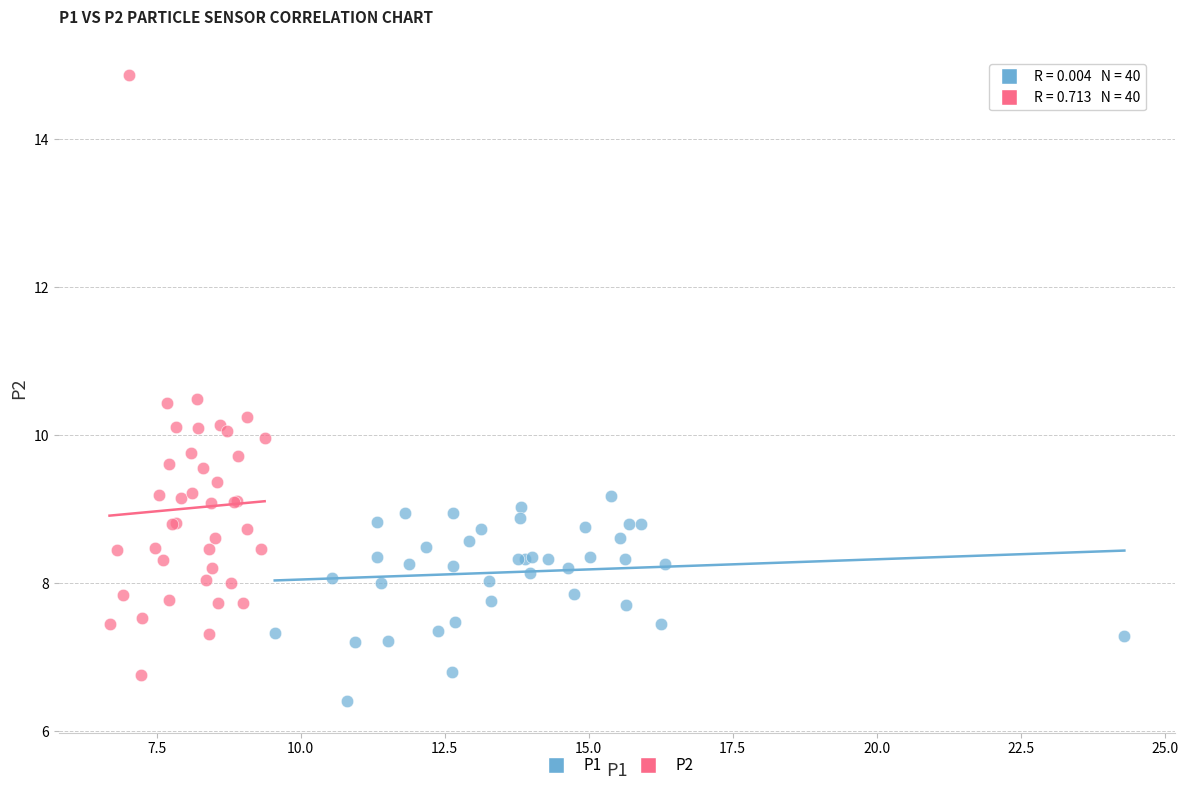

Which series contains the highest Y value?

P2